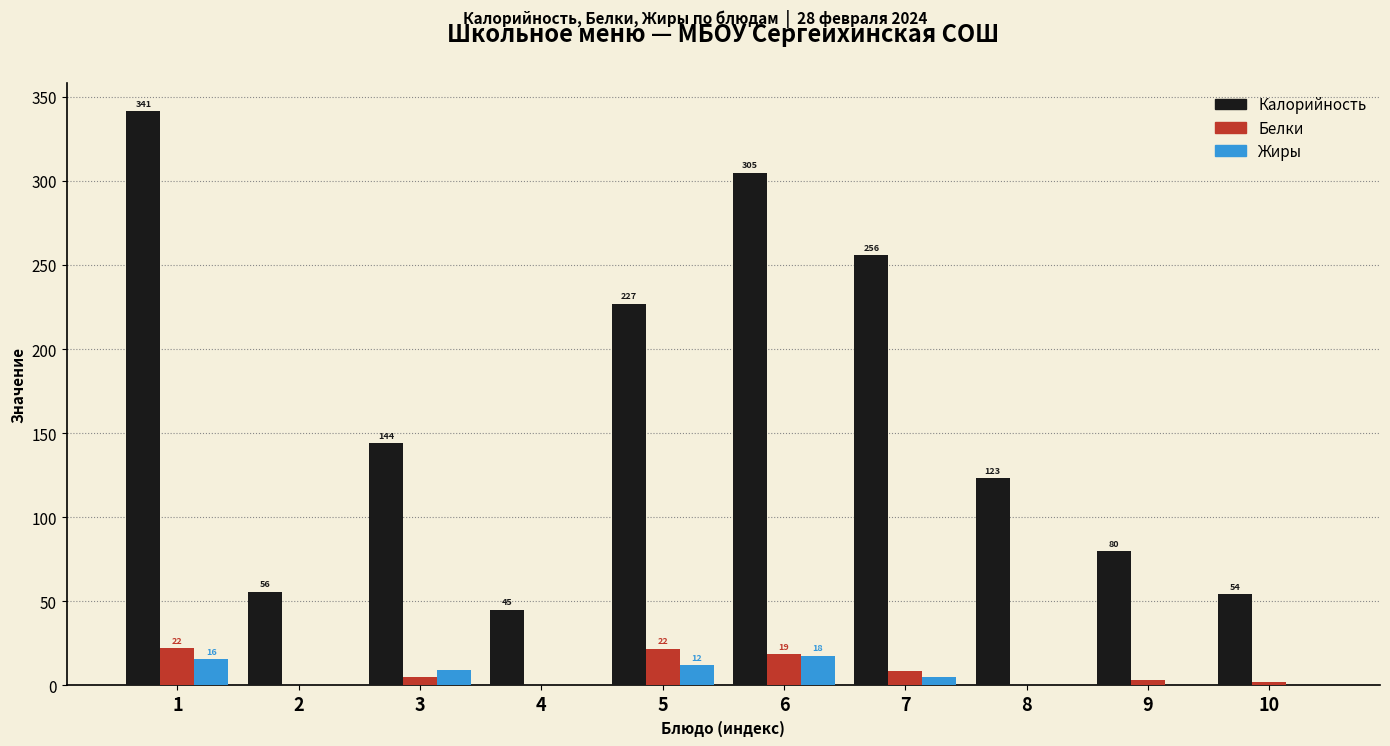

True or false: Калорийность has a value of 304.9 at 6.

True